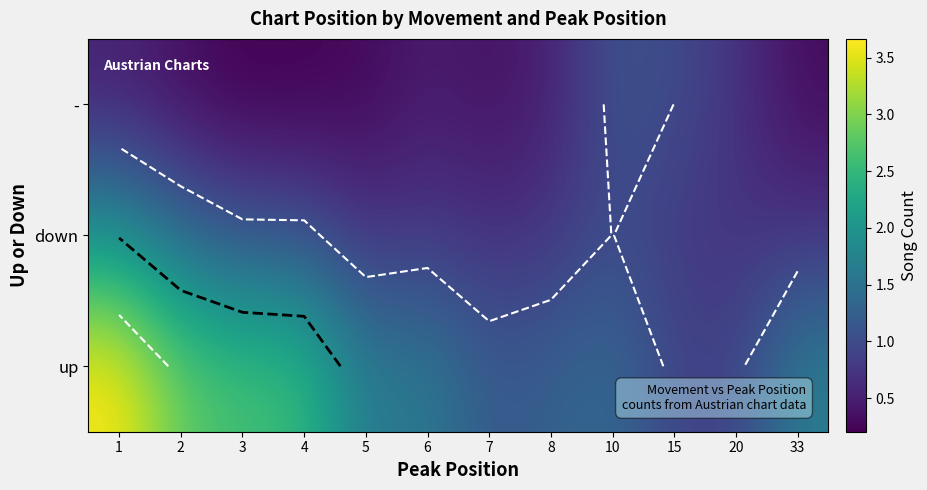

True or false: down has a value of 1.8 at 10.

False